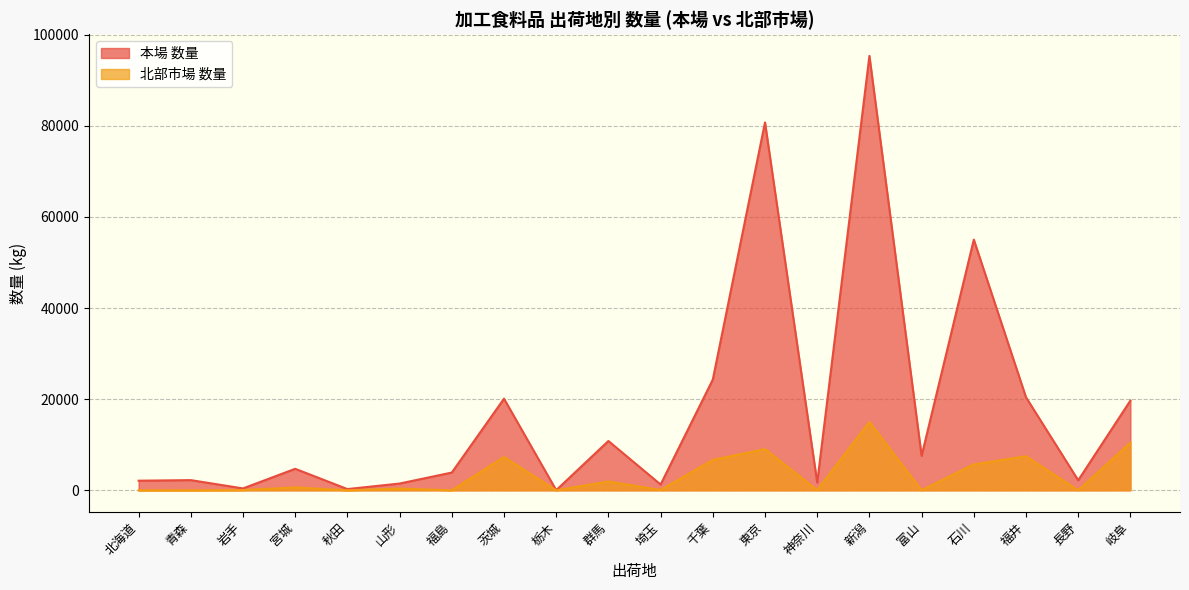

What is the label of the 3rd point from the left?

岩手